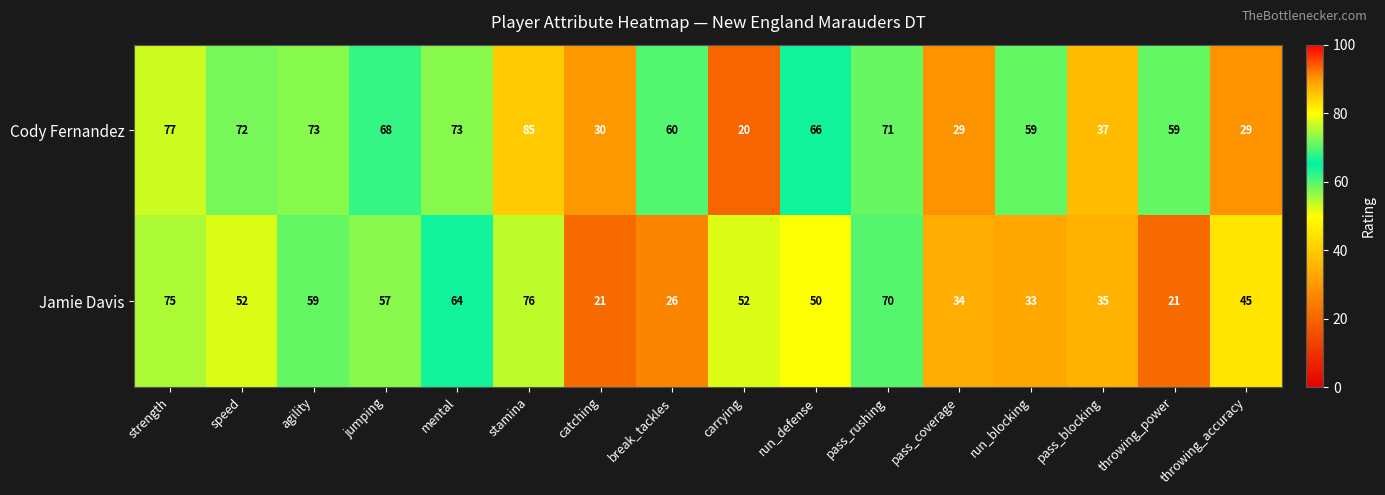

What is the sum of the Jamie Davis values at speed and run_defense?

102